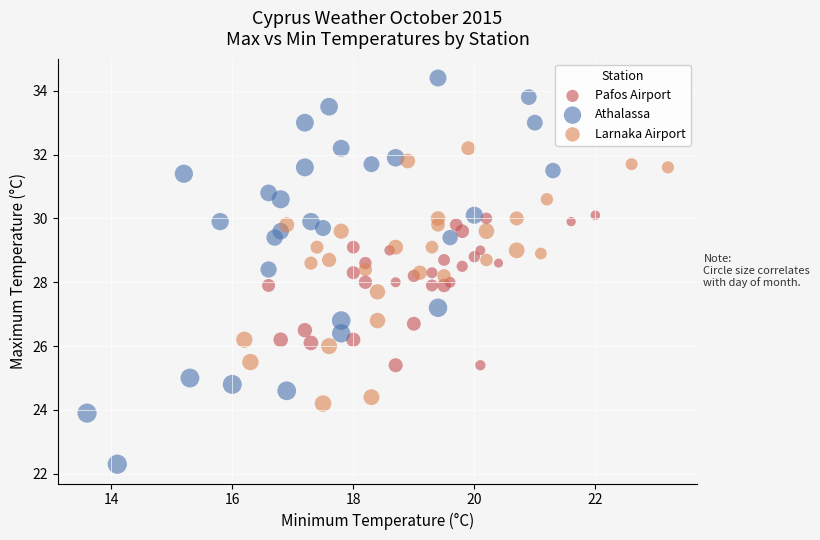

Which series has the largest Y range (max minus min)?

Athalassa